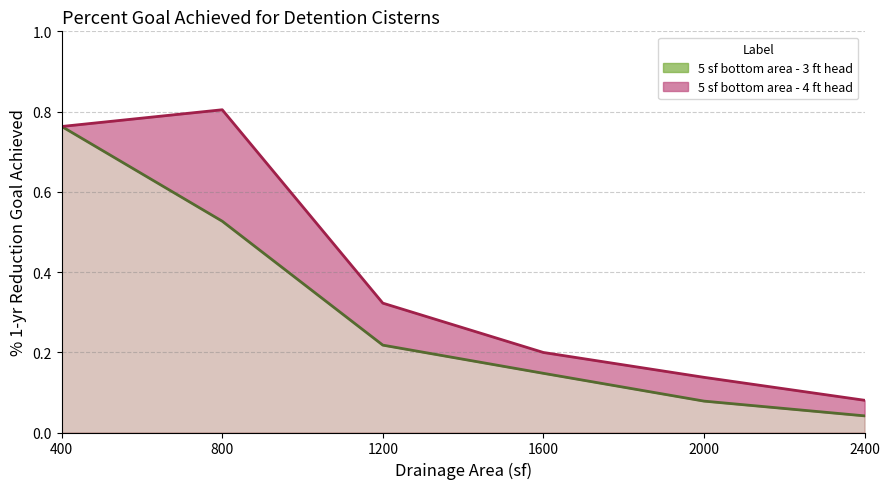

Which series has the largest range (max minus min)?

5 sf bottom area - 4 ft head line